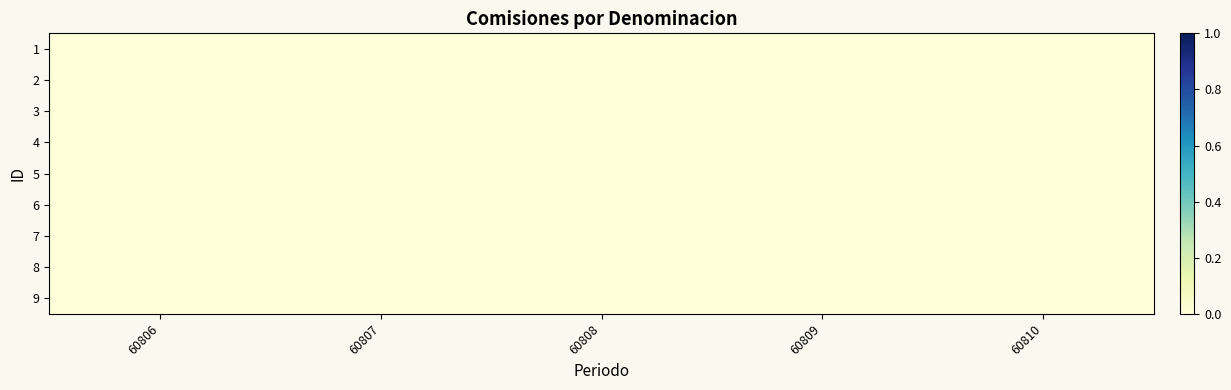

Count the number of data series in this chart.

9